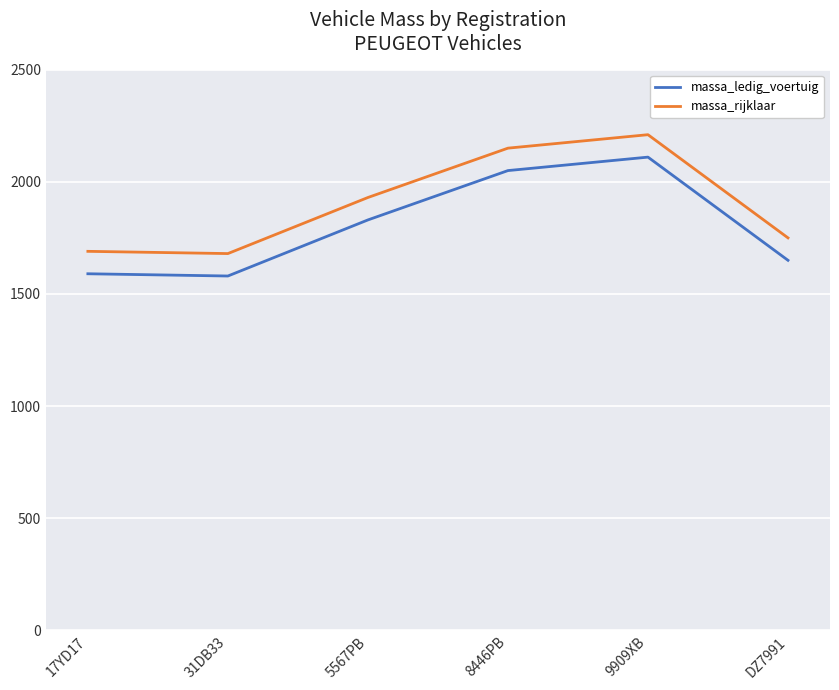

True or false: massa_ledig_voertuig has more than 1 points higher than both neighbors.

False